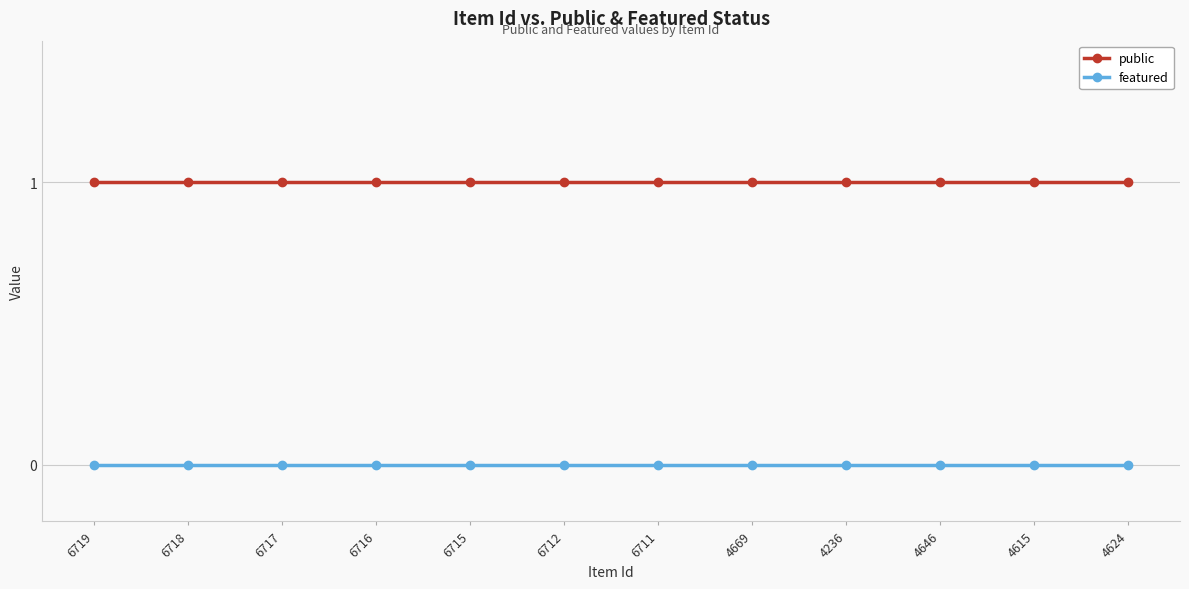

What is the spread (max minus min) of values at 6717?

1